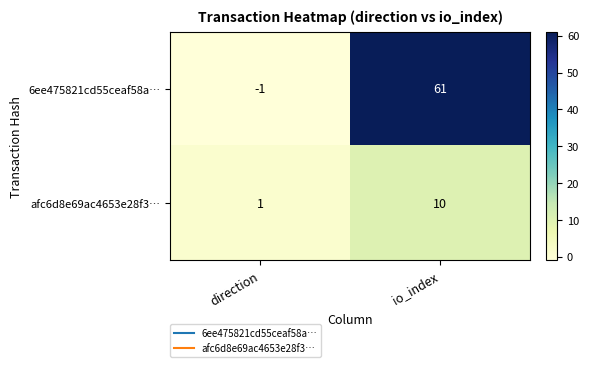

What is the average value of the 6ee475821cd55ceaf58a… series?

30